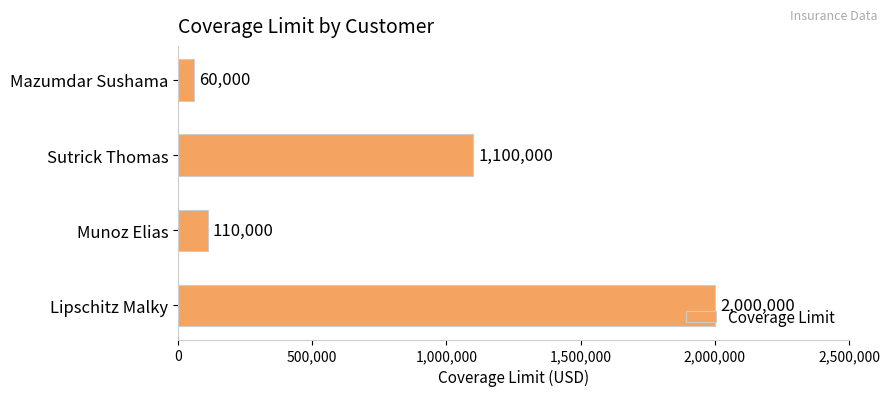

How many data points does each series have?

4